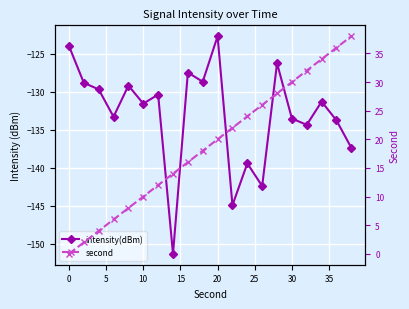

Is the value of intensity(dBm) at 10 greater than the value of second at 14?

No